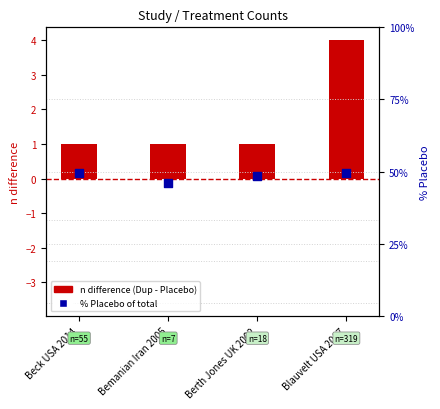

At how many categories does at least one series exceed 15?

4